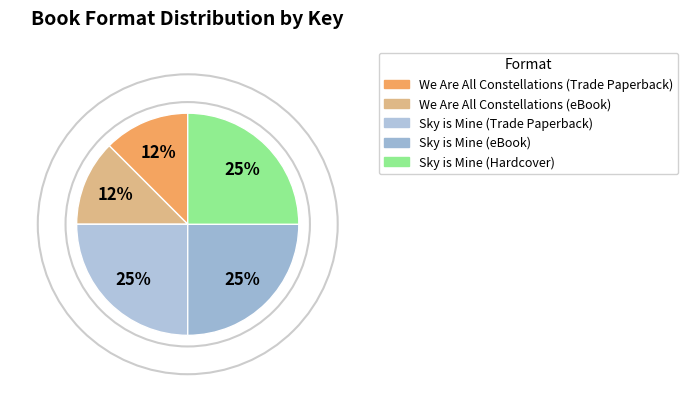

How many slices are in this pie chart?

5